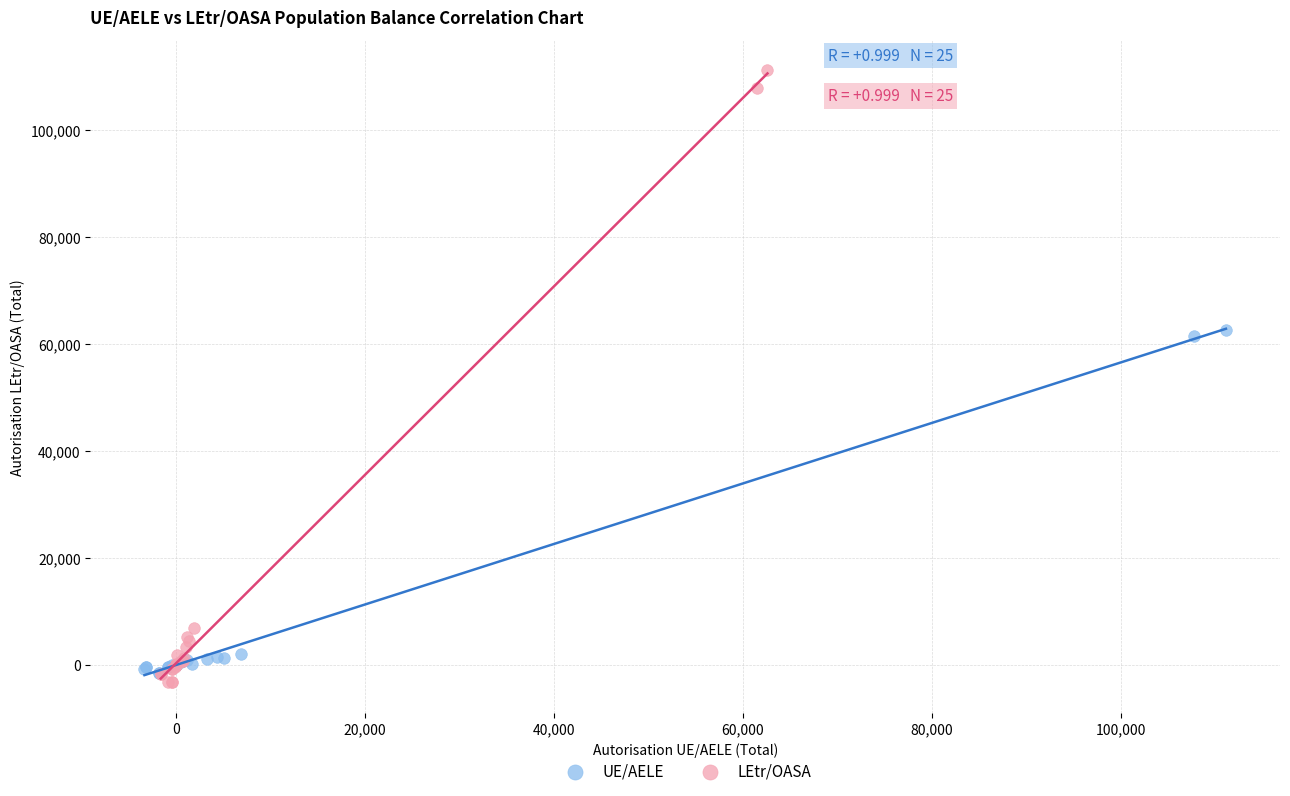

Which series contains the highest Y value?

LEtr/OASA